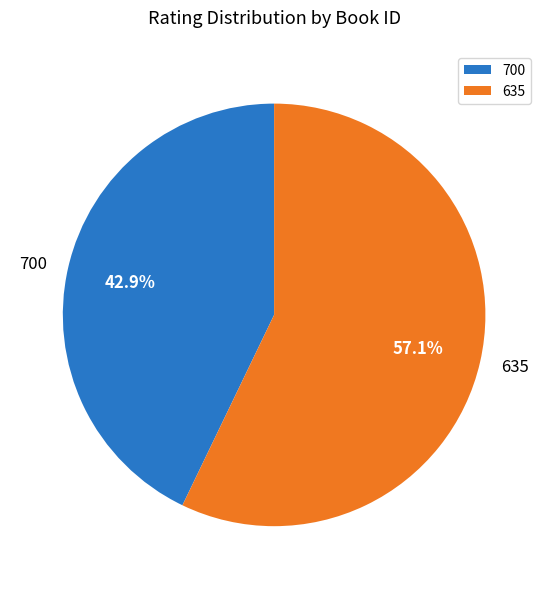

Is the sum of 700 and 635 greater than half?

Yes